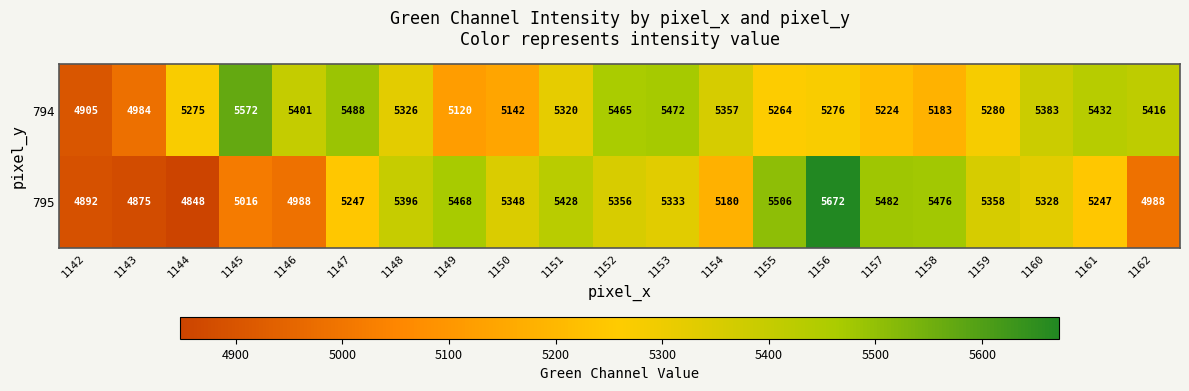

What value does the 794 series have at 1143, to the nearest 50?

5000